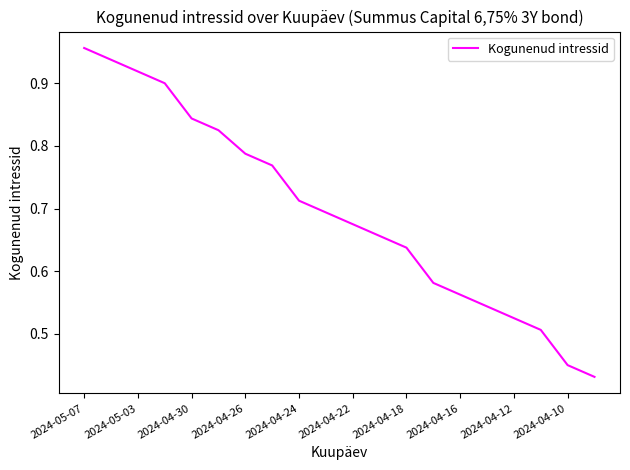

Is it true that the value at 2024-05-07 is 1.3?

False